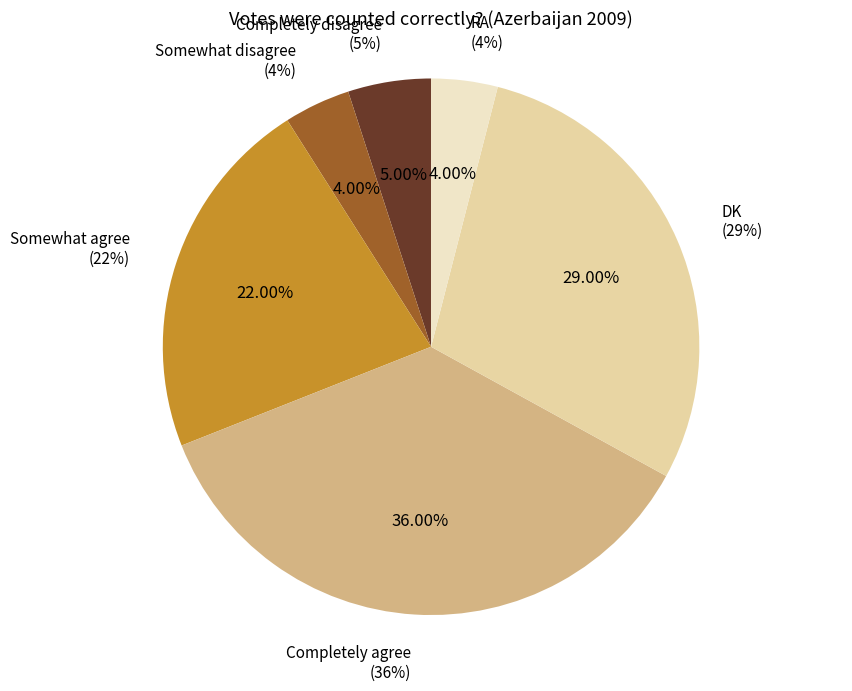

What percentage is the DK slice, to the nearest percent?

29%